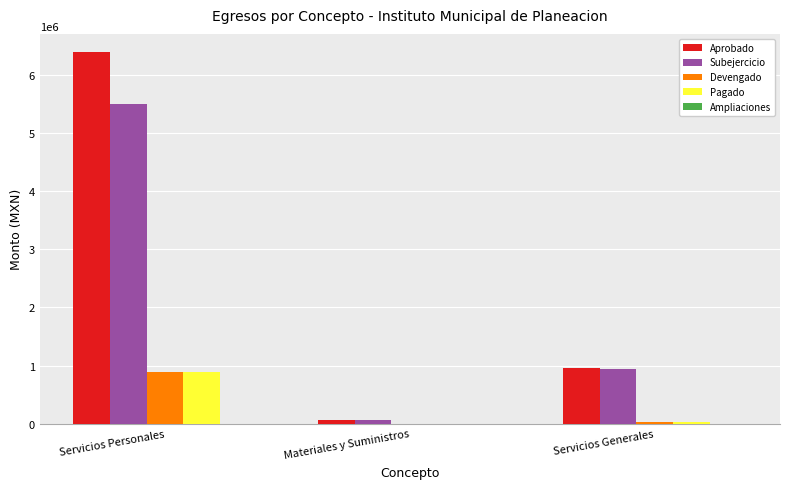

Are the bars horizontal?

No